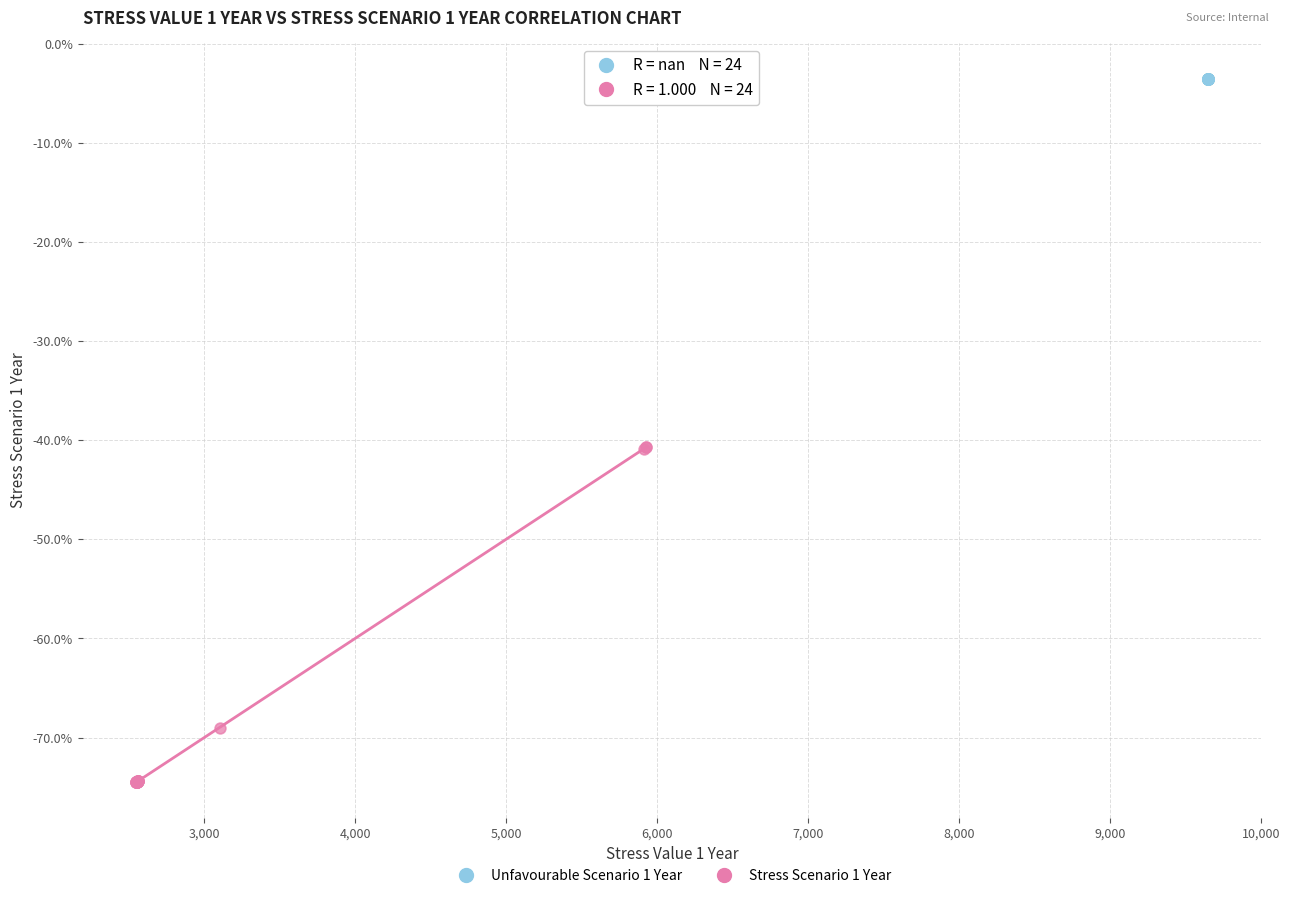

Which series reaches the minimum Y coordinate?

Stress Scenario 1 Year